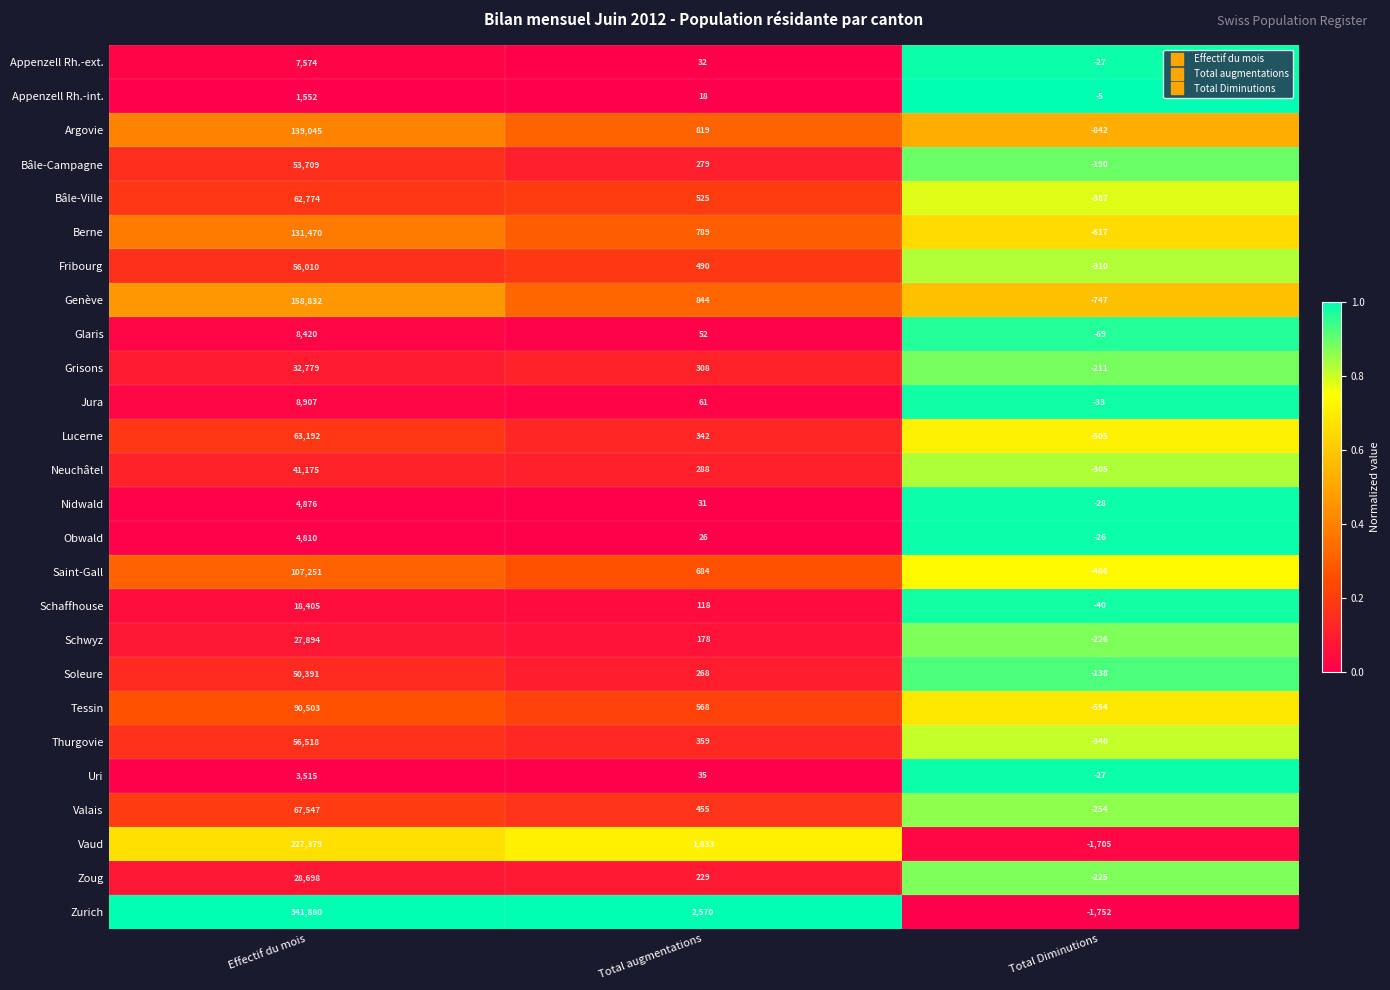

What is the sum of the Schwyz values at Effectif du mois and Total Diminutions?

27668